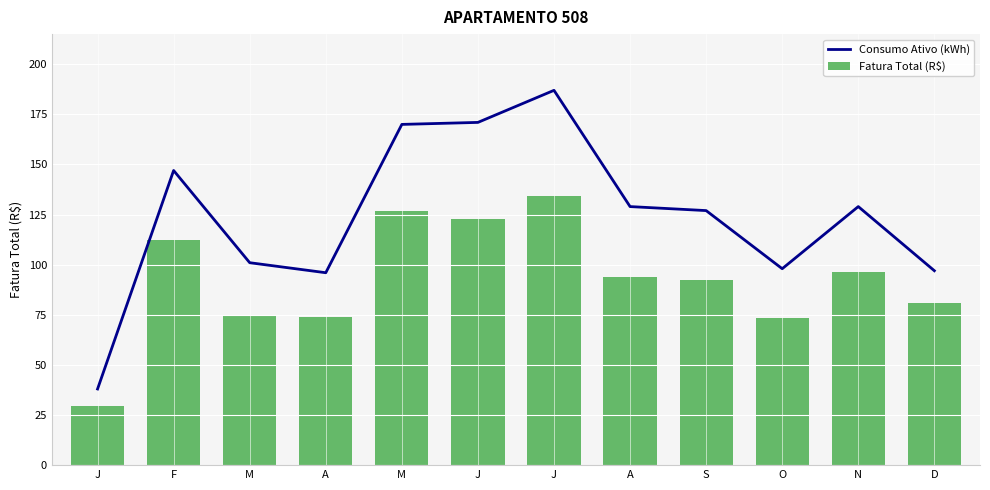

Which category has the highest value in the Consumo Ativo (kWh) series?

J